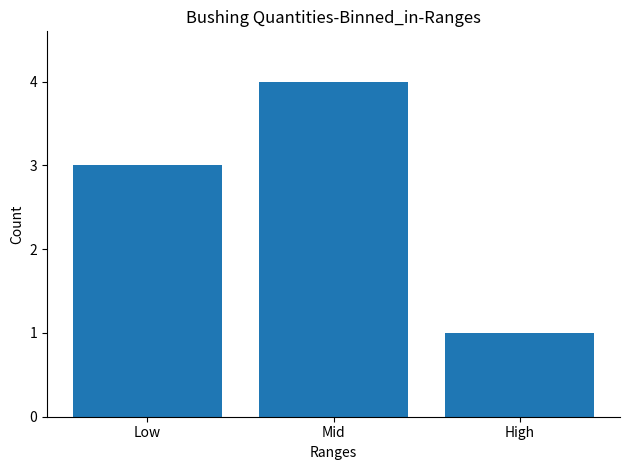

Rank the categories by value from lowest to highest.

High, Low, Mid